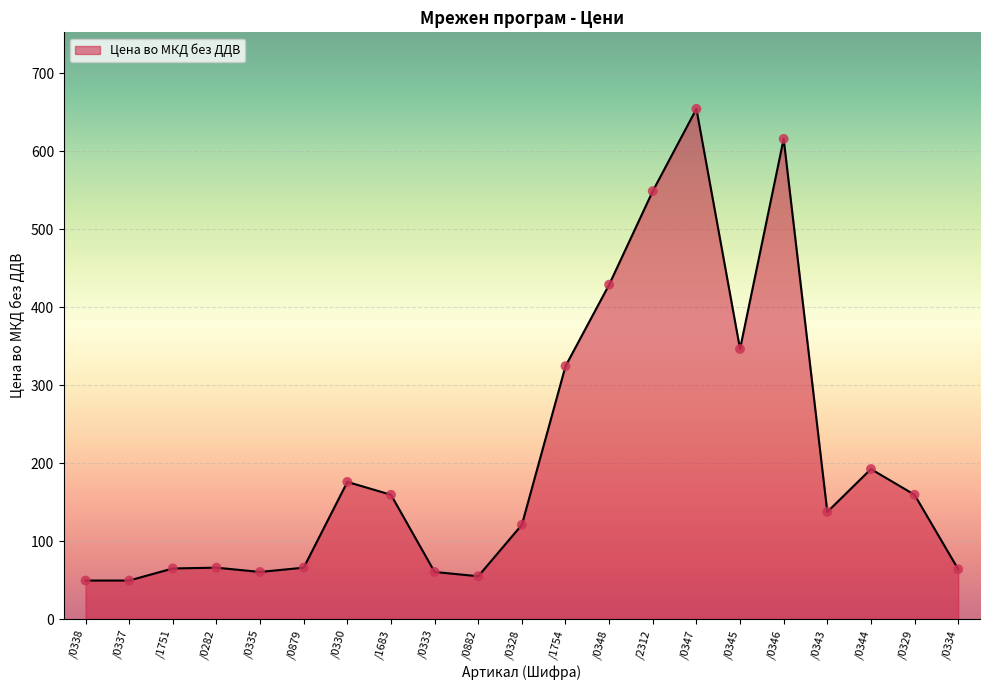

What is the change in value from /0335 to /0334?

+3.5